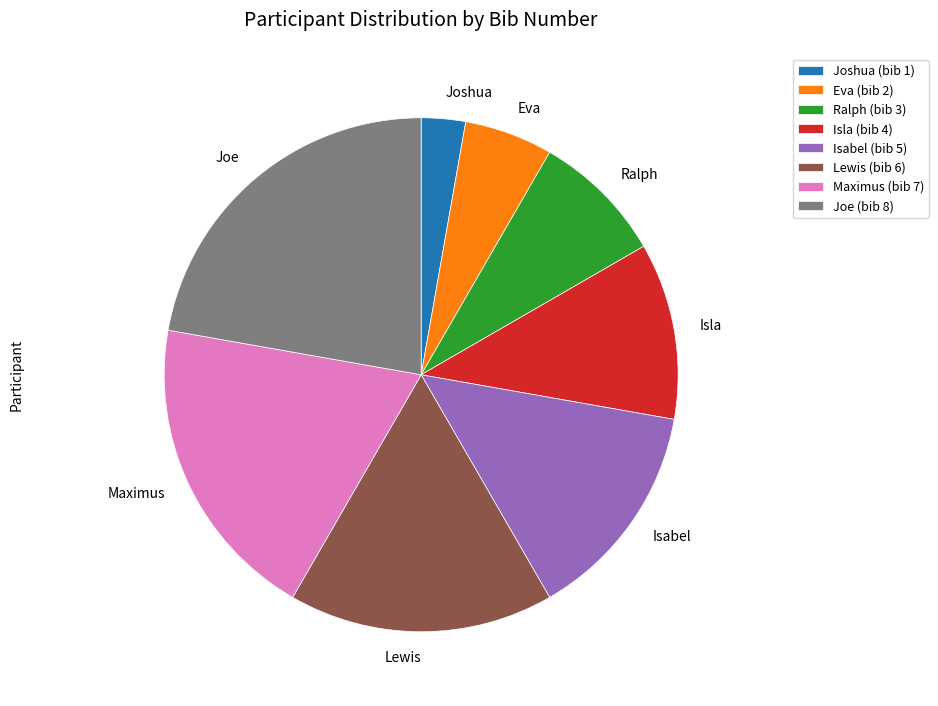

What is the ratio of the value at Ralph to the value at Lewis?

0.5